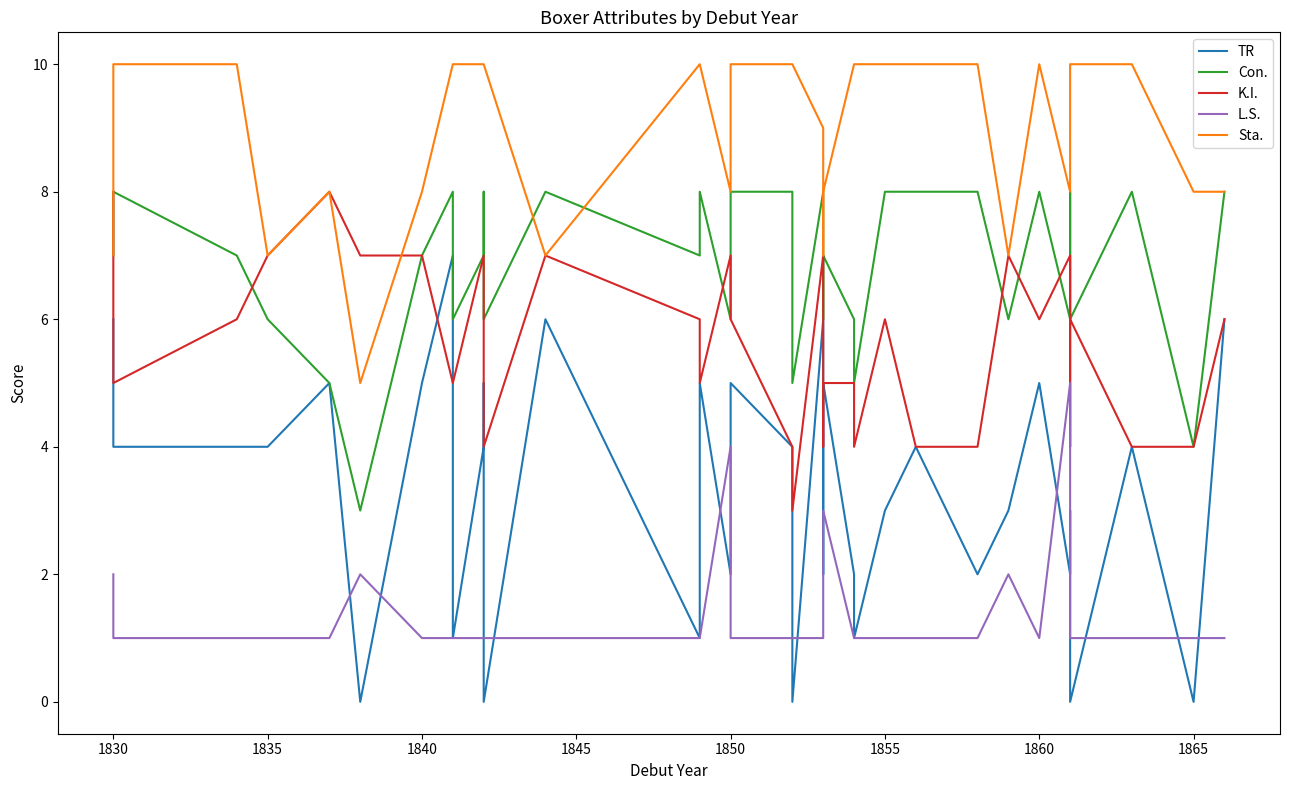

What is the value of the TR point at the 1st from the left?

6